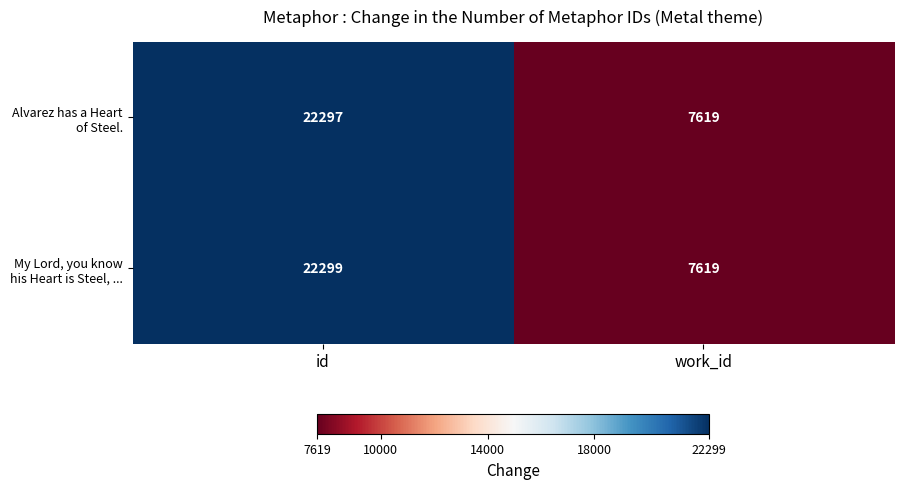

What is the average value of the Alvarez has a Heart of Steel. series?

14958